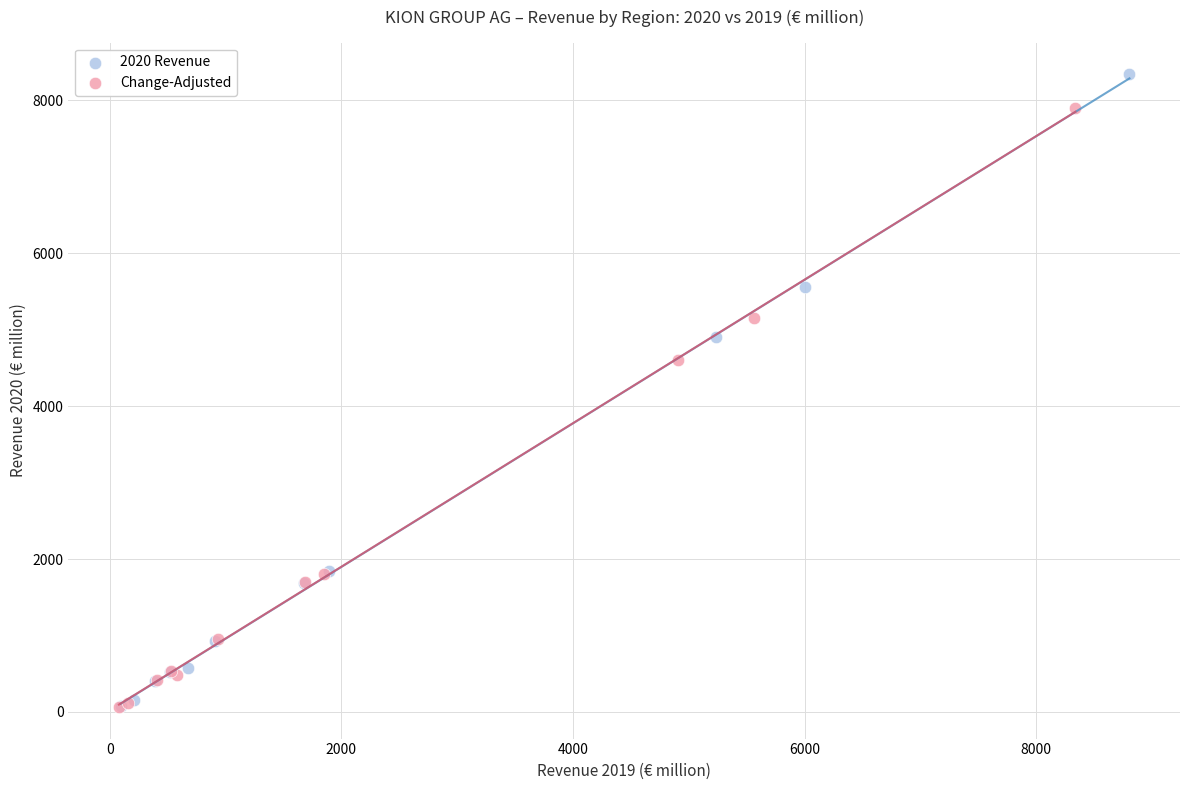

Which series has the largest Y range (max minus min)?

2020 Revenue